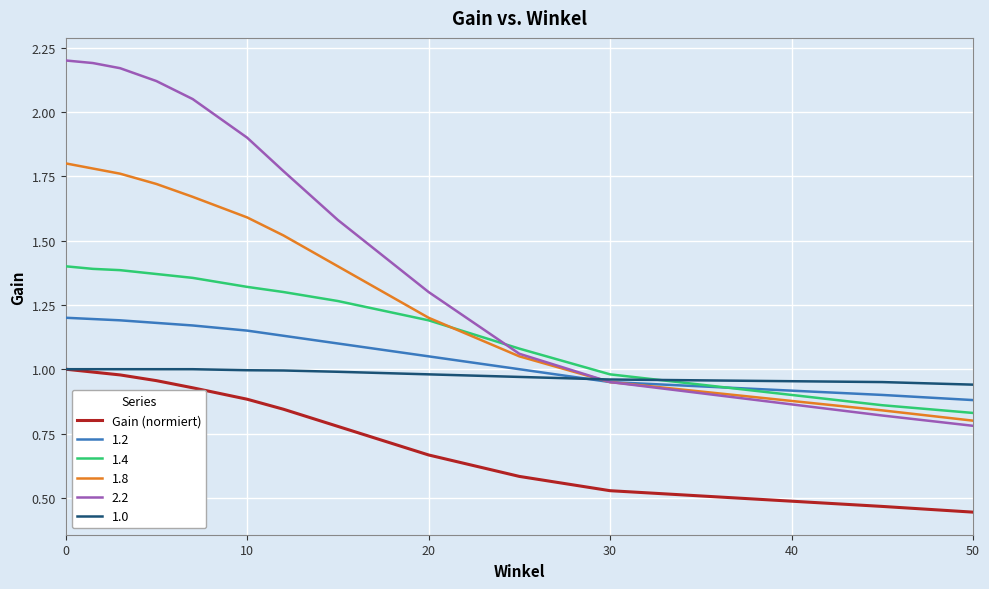

Does the chart display data point markers on the line(s)?

No